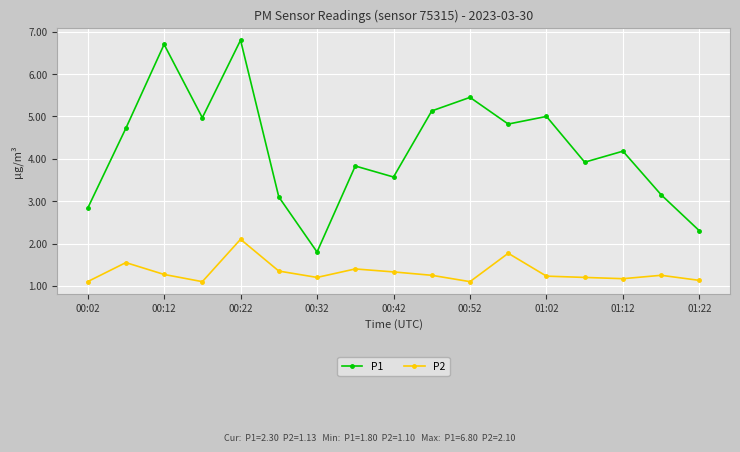

True or false: P2 and P1 intersect in this chart.

False